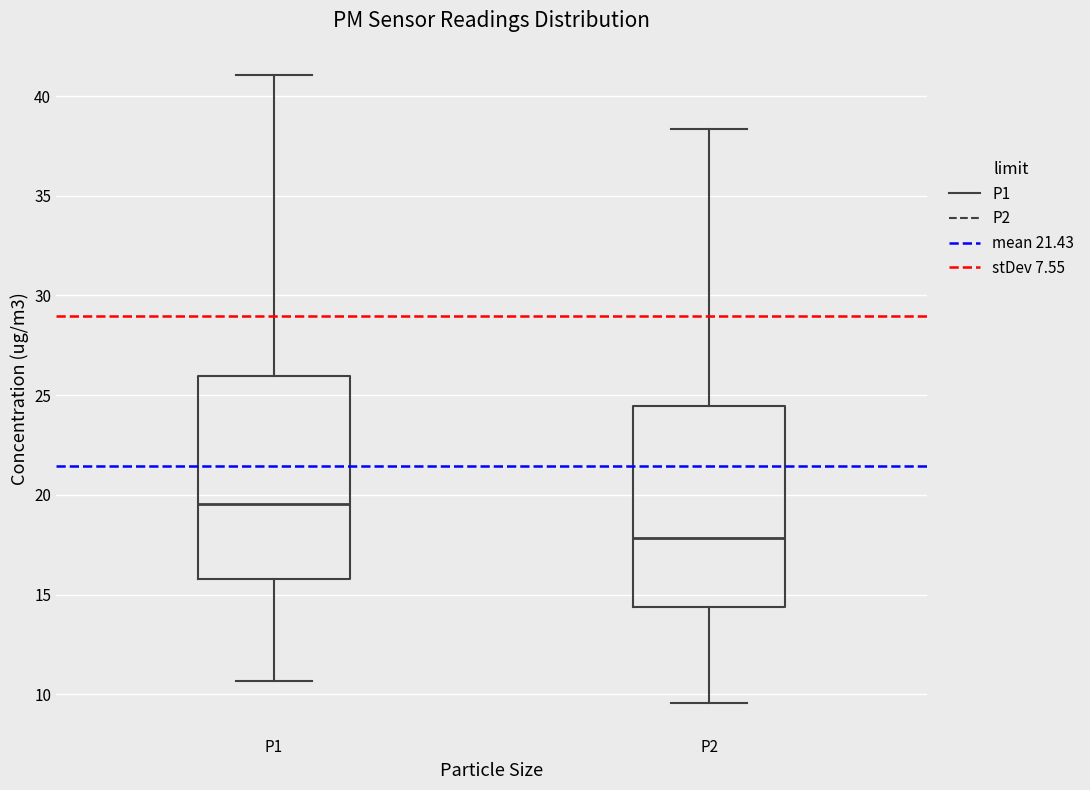

Which box's median line is the lowest?

P2